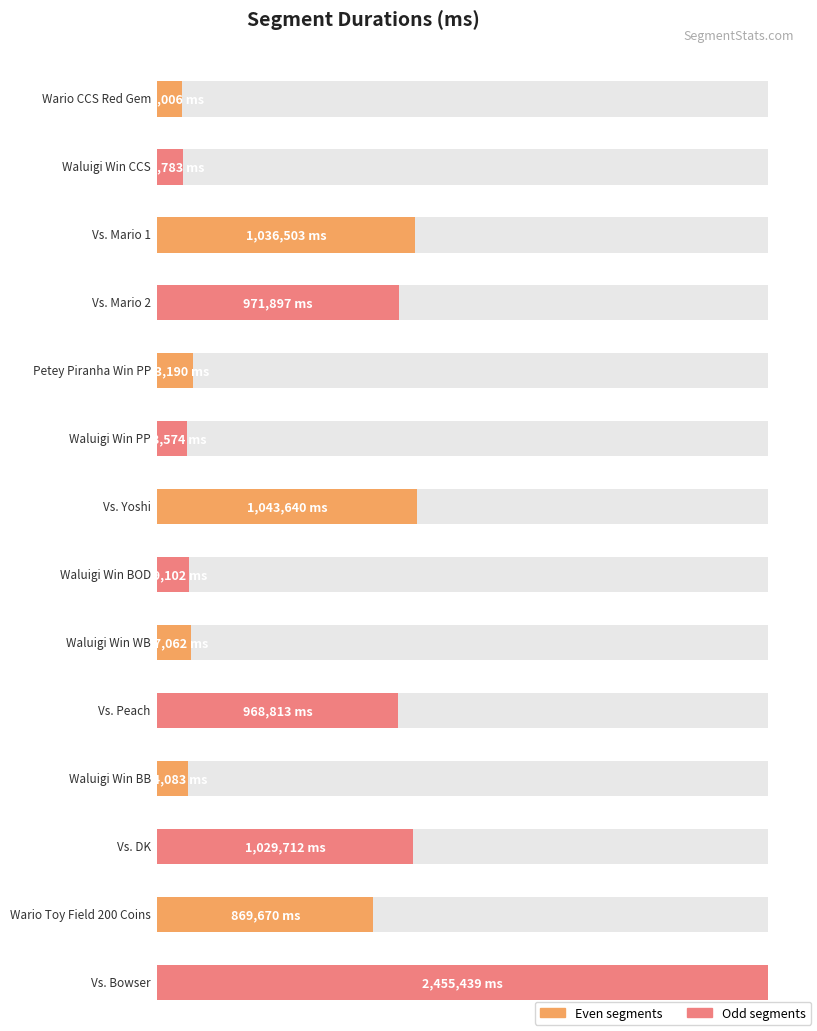

What is the sum of the values at Petey Piranha Win PP and Vs. DK?

1172902